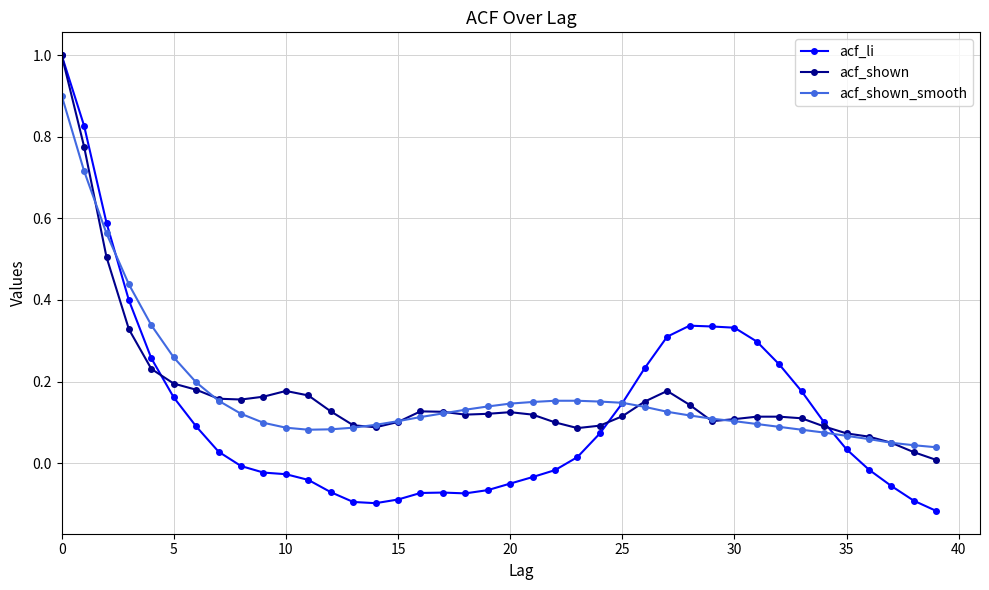

Which series has the widest spread of values?

acf_li